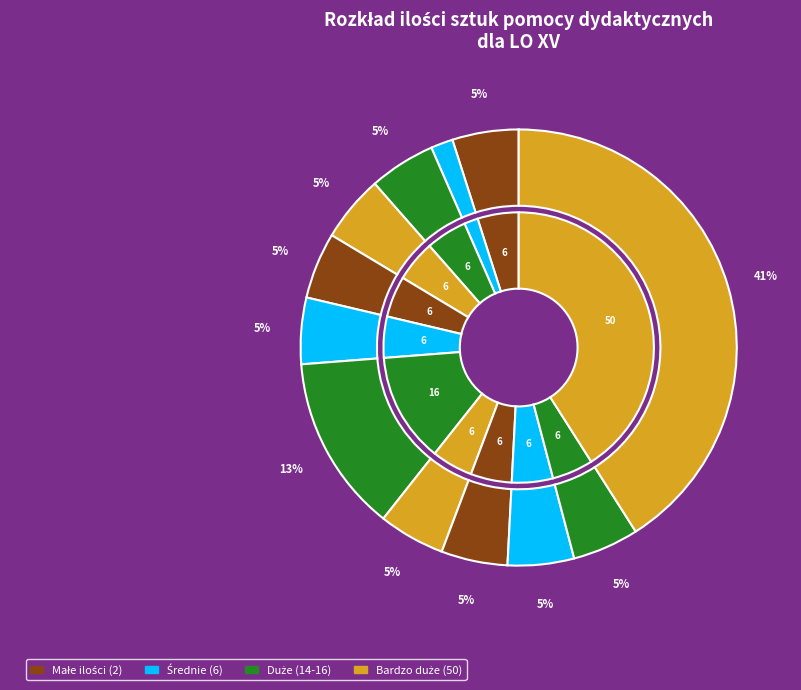

Does any single category account for the majority?

No